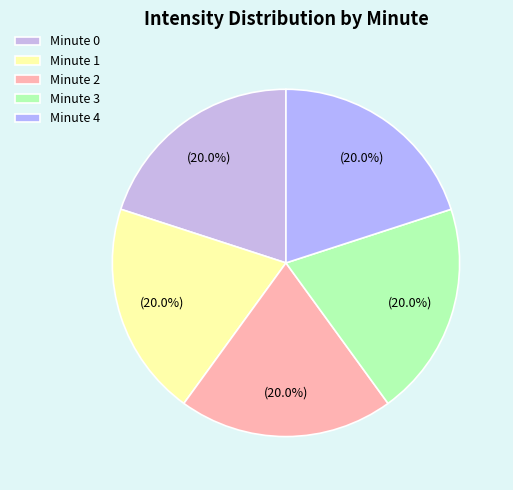

Does any single category account for the majority?

No